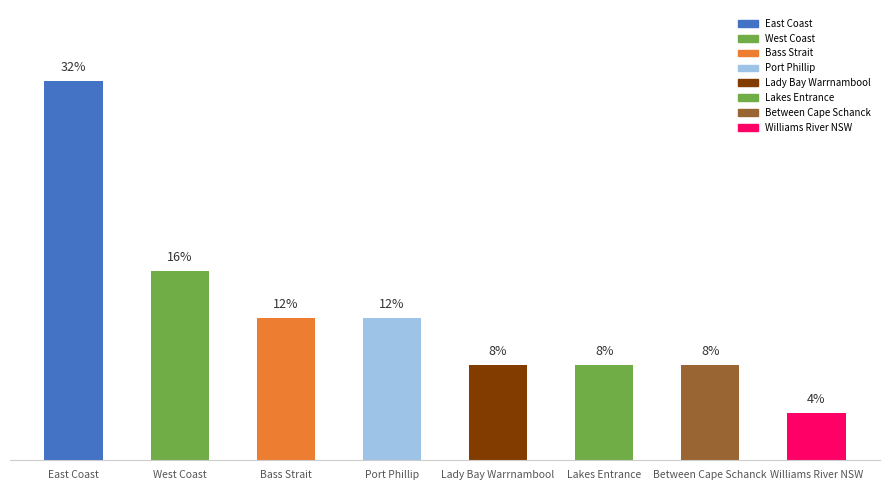

Where is the data nearest to the value 4?

West Coast